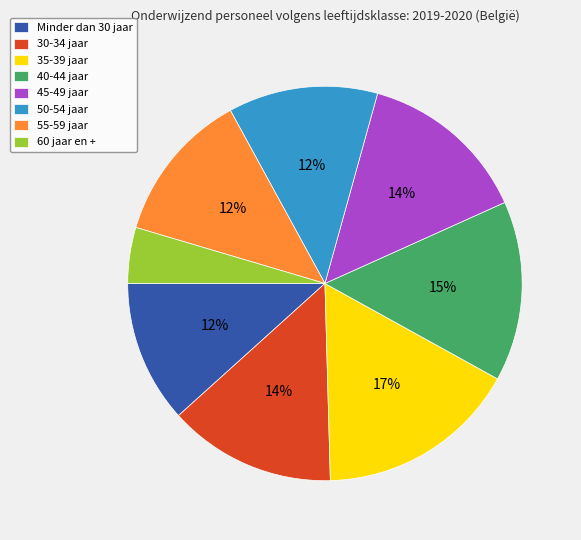

What is the smallest slice in the pie chart?

60 jaar en +